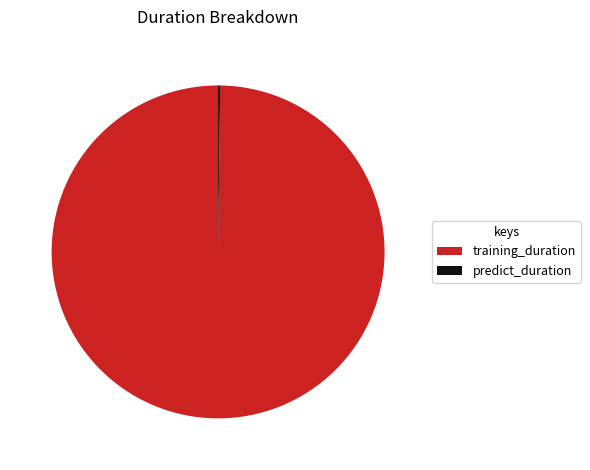

Is there any slice that represents more than half of the pie?

Yes